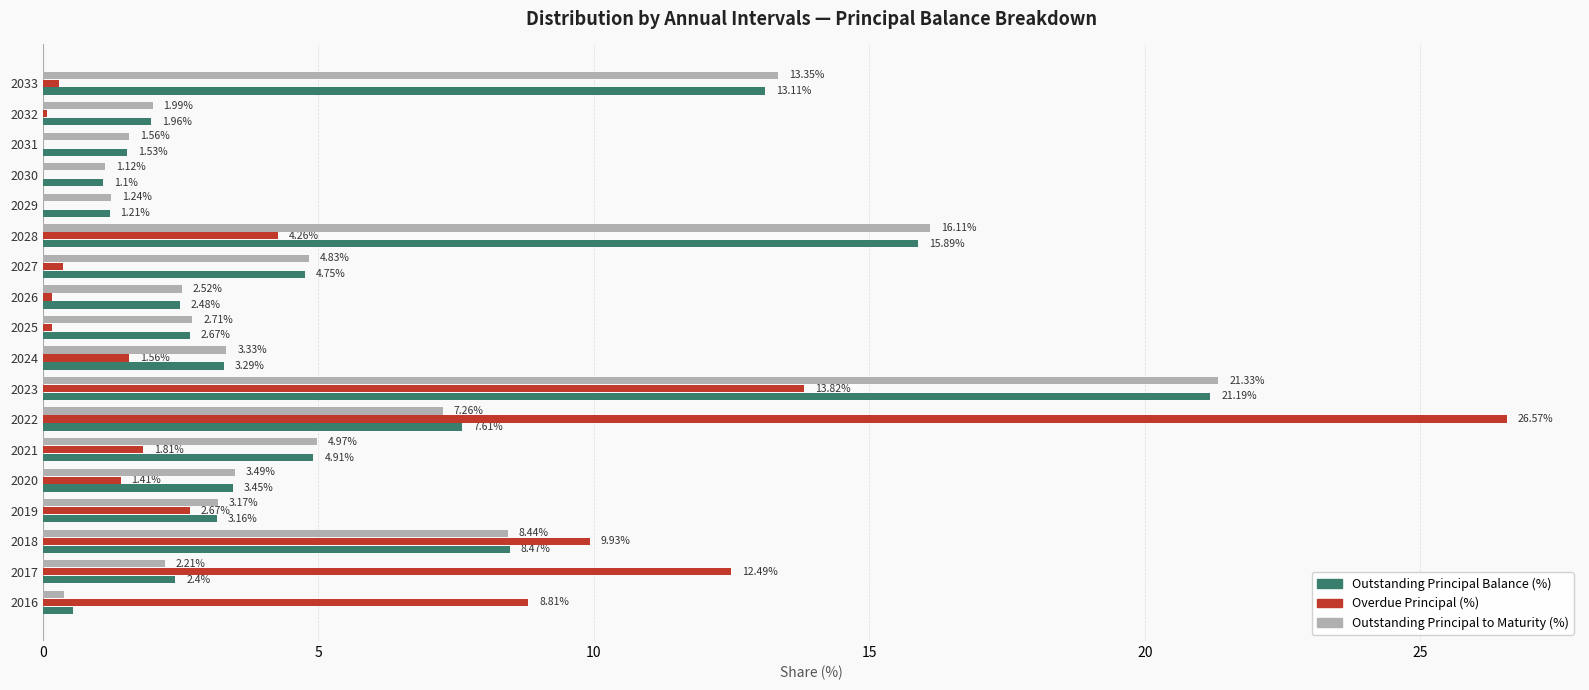

At which category is the sum across all series the highest?

2023